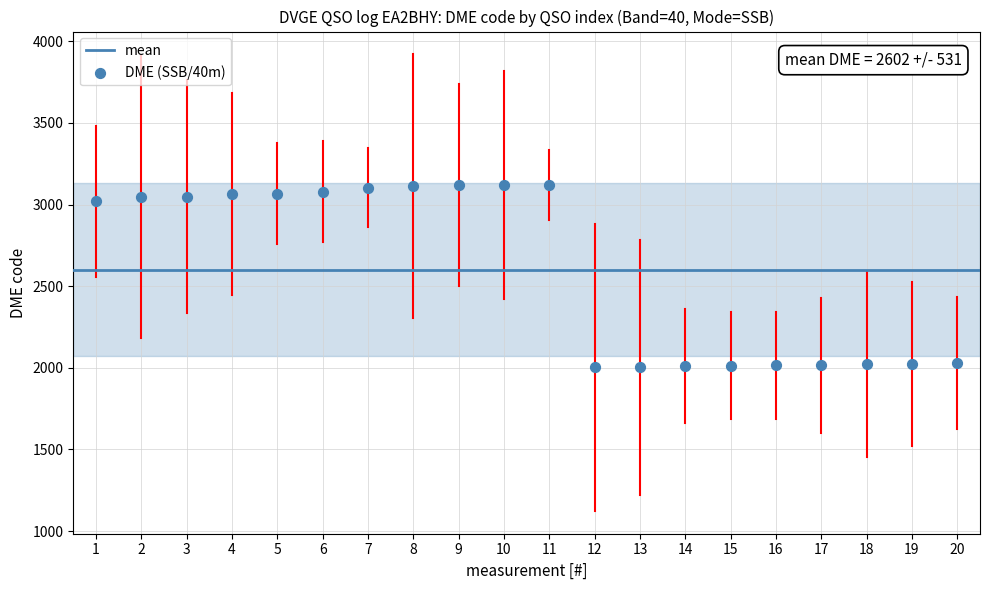

What is the range of X values (max minus min)?

19